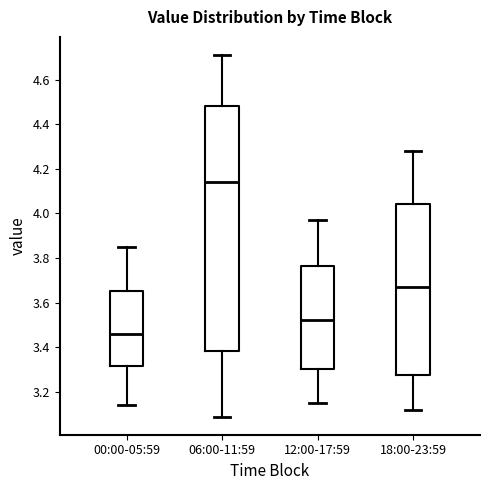

Reading left to right, transcribe this box plot: for each box, give where its median line is, the range the box spans, and where its two whiskers end, as read against the y-axis. The values are not printed on the chart, so give them approximately, as read against the axis.

00:00-05:59: median 3.46, box 3.32 to 3.66, whiskers 3.14 to 3.86
06:00-11:59: median 4.14, box 3.38 to 4.48, whiskers 3.10 to 4.72
12:00-17:59: median 3.52, box 3.30 to 3.76, whiskers 3.16 to 3.98
18:00-23:59: median 3.68, box 3.28 to 4.04, whiskers 3.12 to 4.28